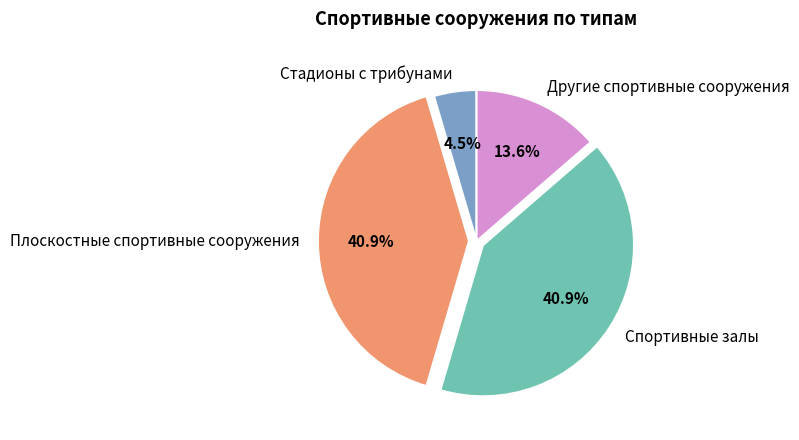

Does Стадионы с трибунами account for over 50% of the chart?

No